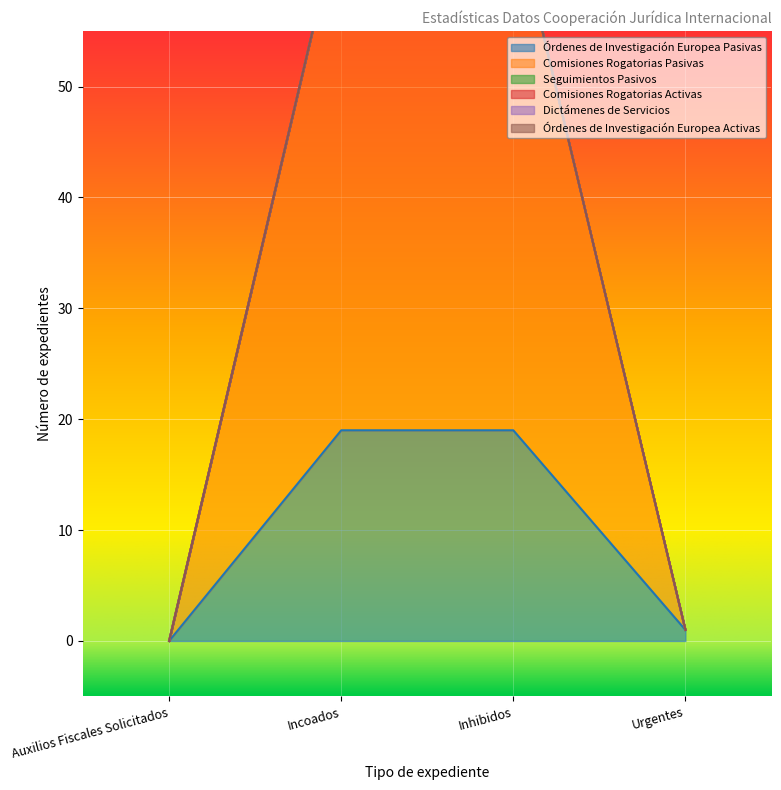

Which series has the largest total across all categories?

Comisiones Rogatorias Pasivas